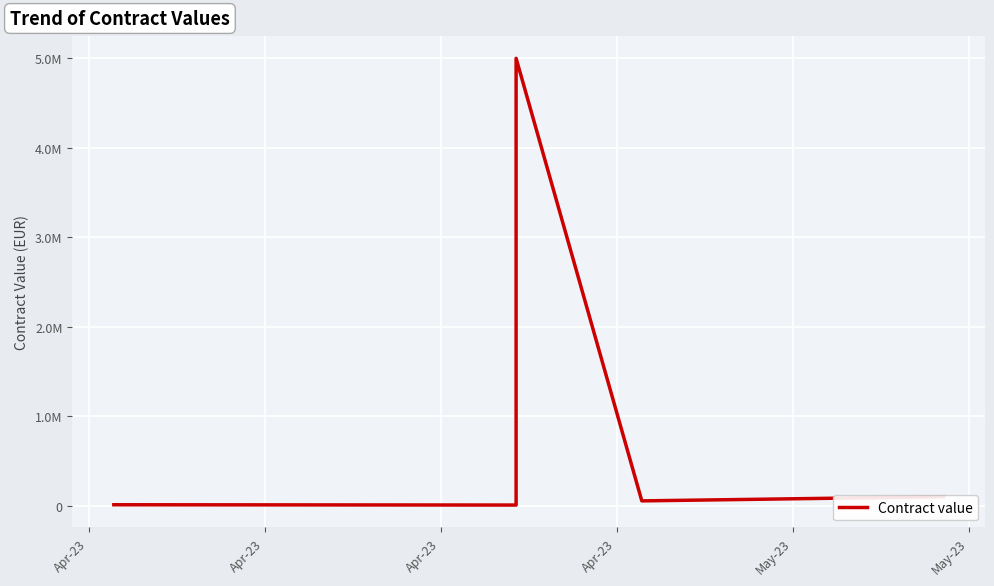

What is the change in value from Apr-23 to Apr-23?

+4992638